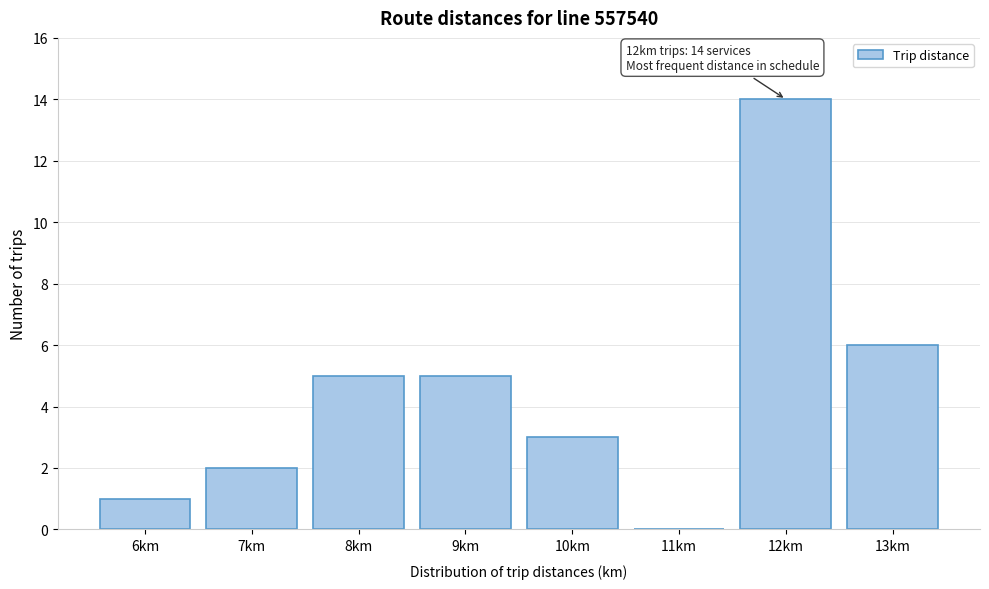

Reading left to right, what are all the values shown in this chart?

6km=1	7km=2	8km=5	9km=5	10km=3	11km=0	12km=14	13km=6